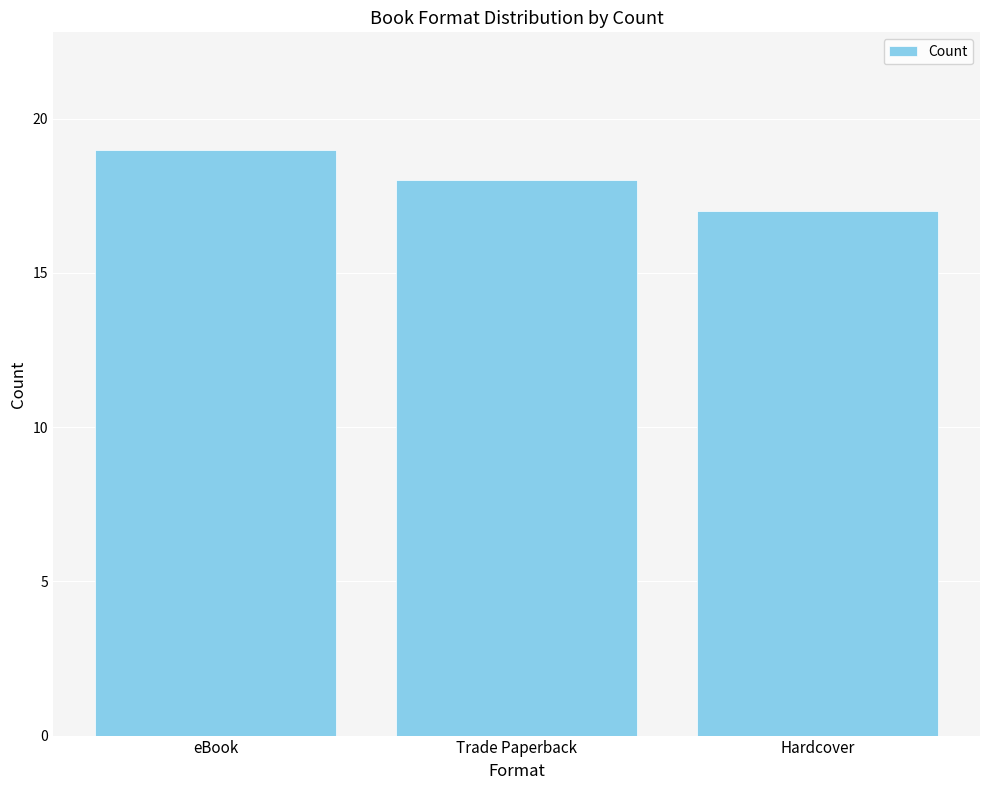

Are the bars grouped side by side (vs. stacked)?

No